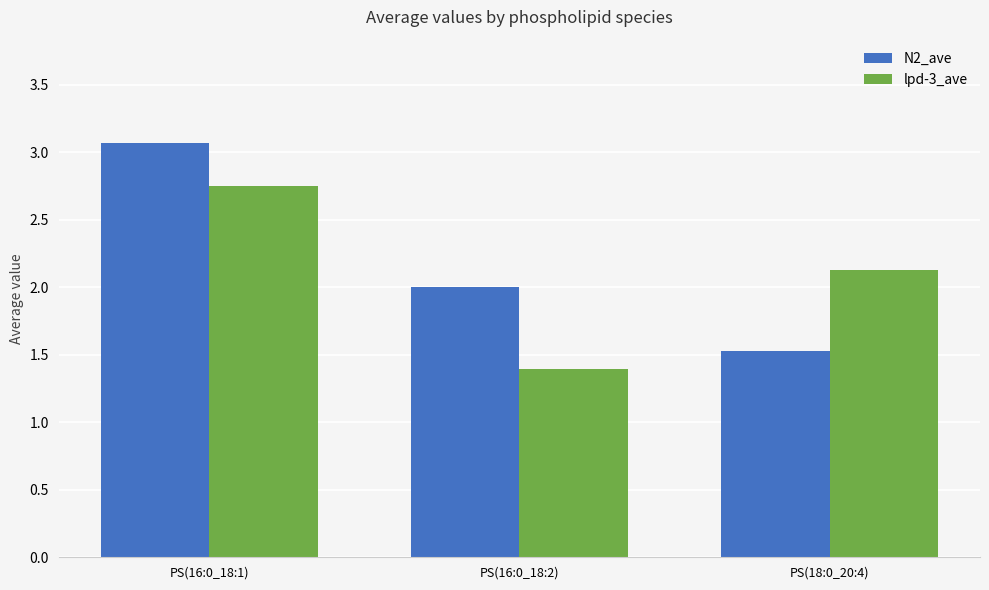

At which category is the sum across all series the highest?

PS(16:0_18:1)